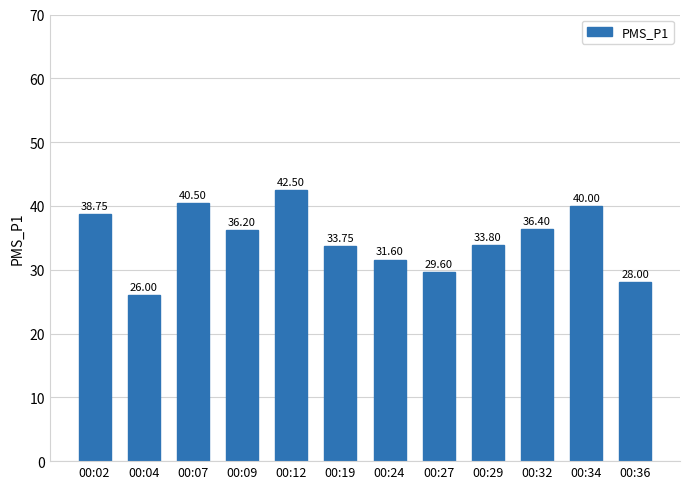

Rank the categories by value from highest to lowest.

00:12, 00:07, 00:34, 00:02, 00:32, 00:09, 00:29, 00:19, 00:24, 00:27, 00:36, 00:04